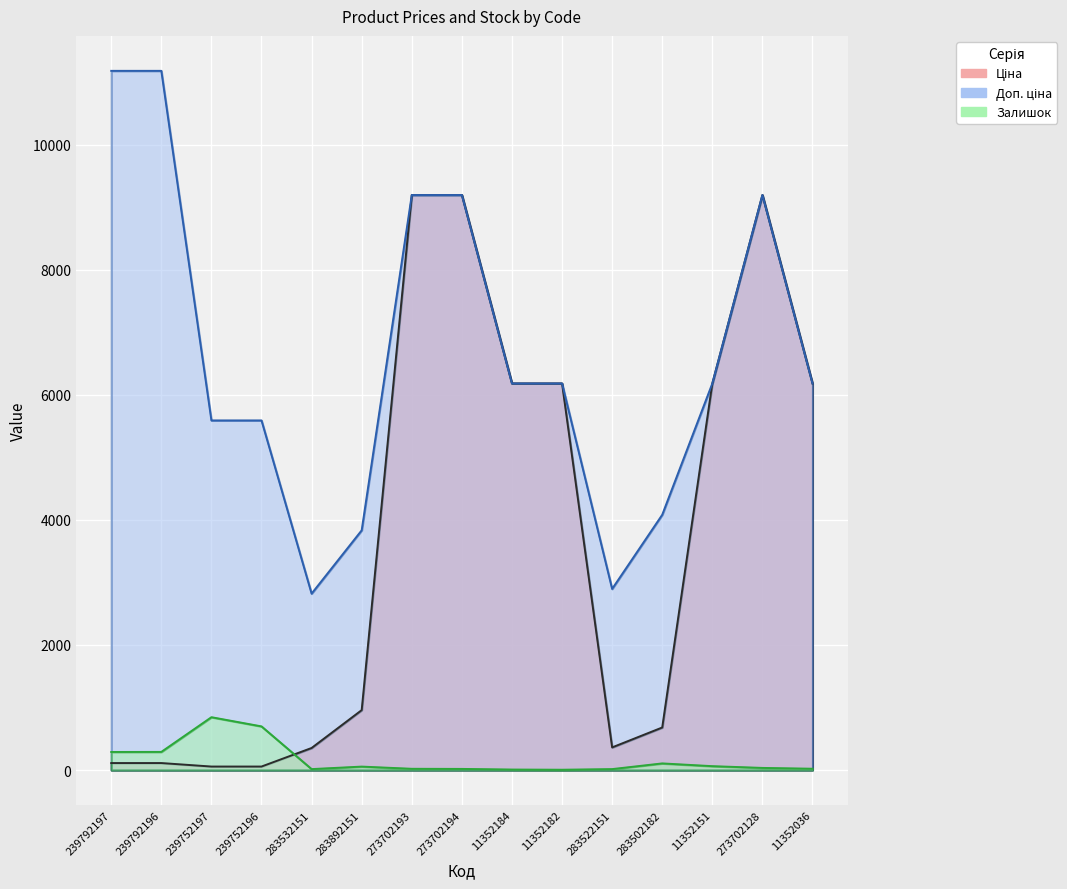

Which category has the highest value in the Ціна series?

273702193